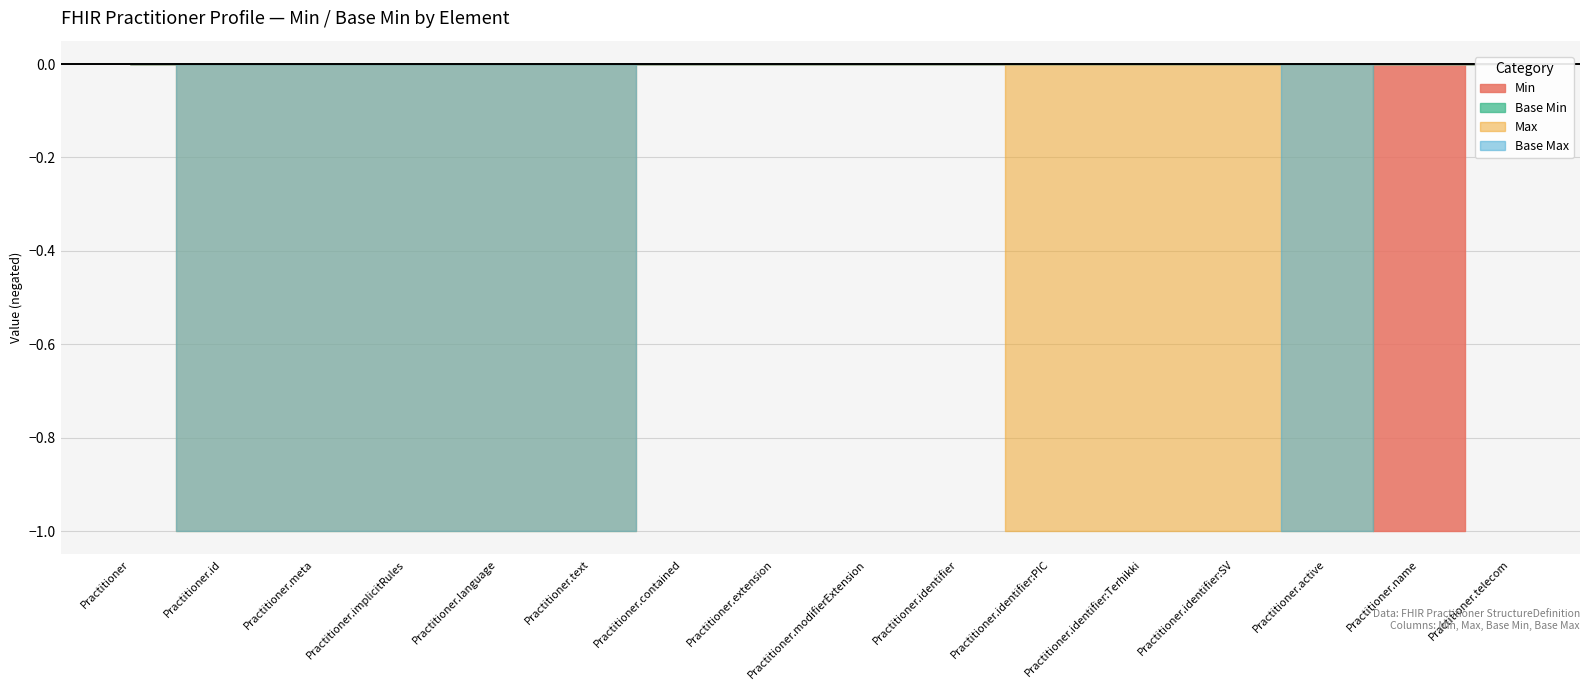

What is the label of the 15th point from the right?

Practitioner.id